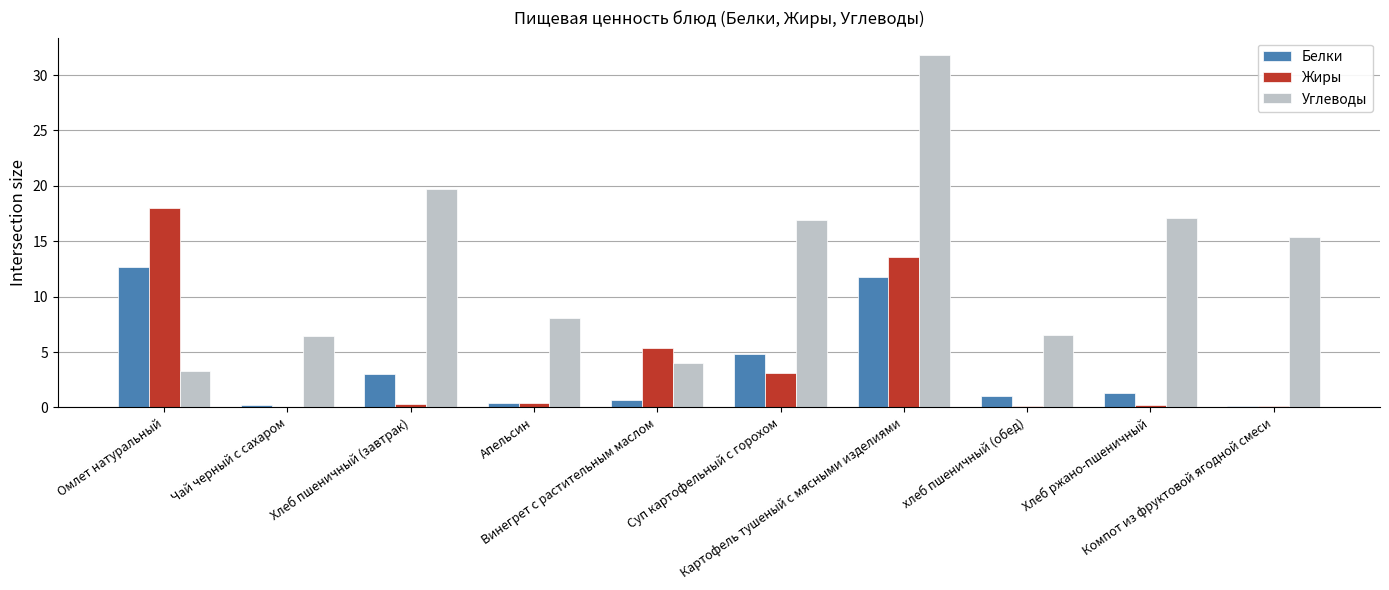

Is it true that Углеводы equals 4.6 at Хлеб ржано-пшеничный?

False